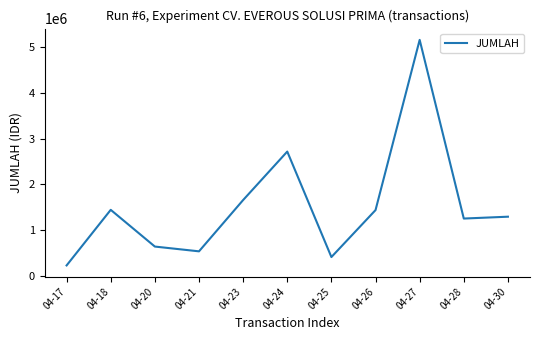

At which category does the chart reach its peak across all series?

04-27